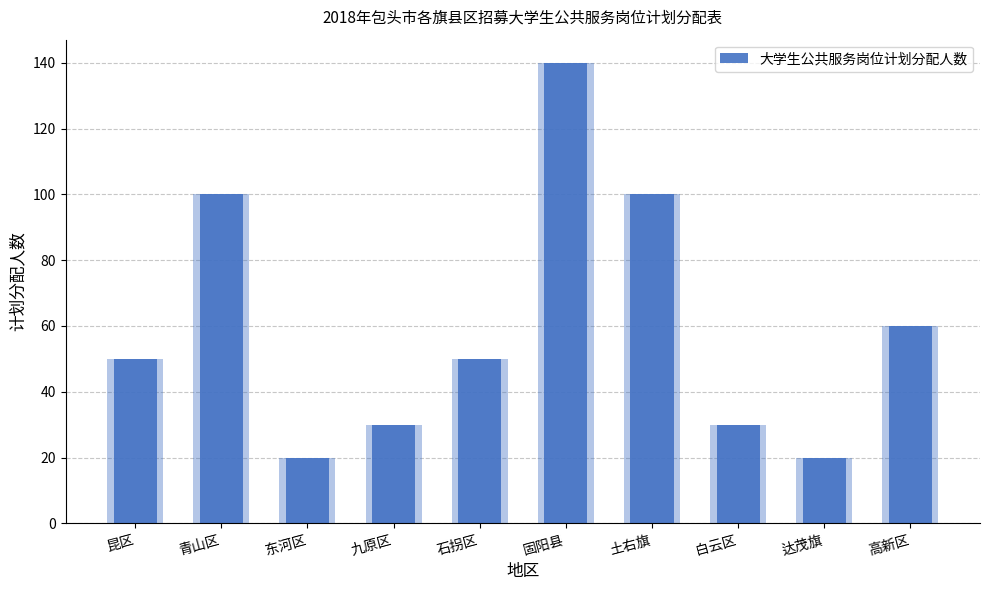

At which label does the data first exceed 50?

青山区